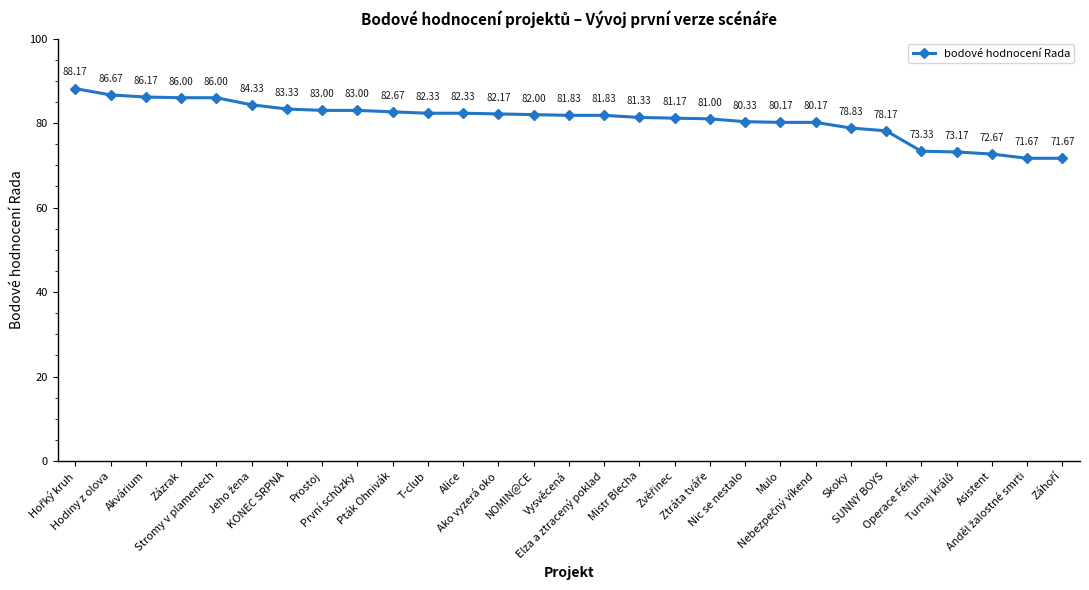

What is the minimum value shown in the chart?

71.7